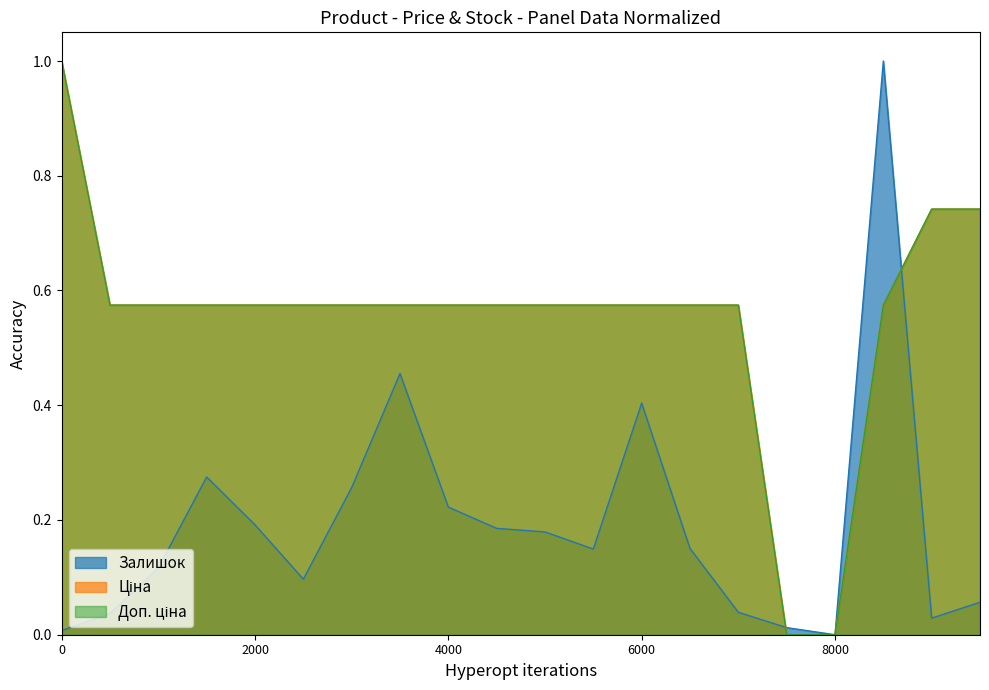

What is the value of the Ціна point at the 11th from the left?

0.6